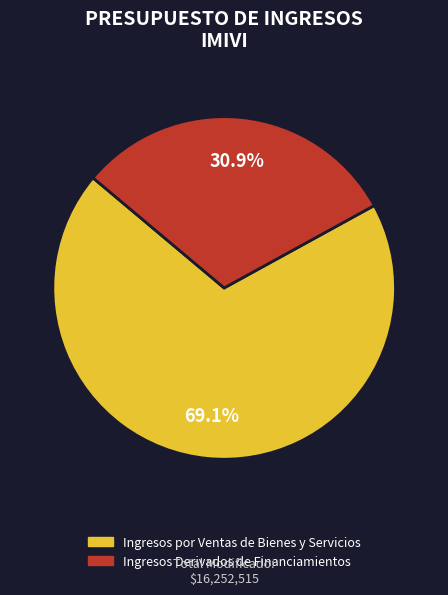

The Ingresos por Ventas de Bienes y Servicios slice represents 69% of the pie. True or false?

True